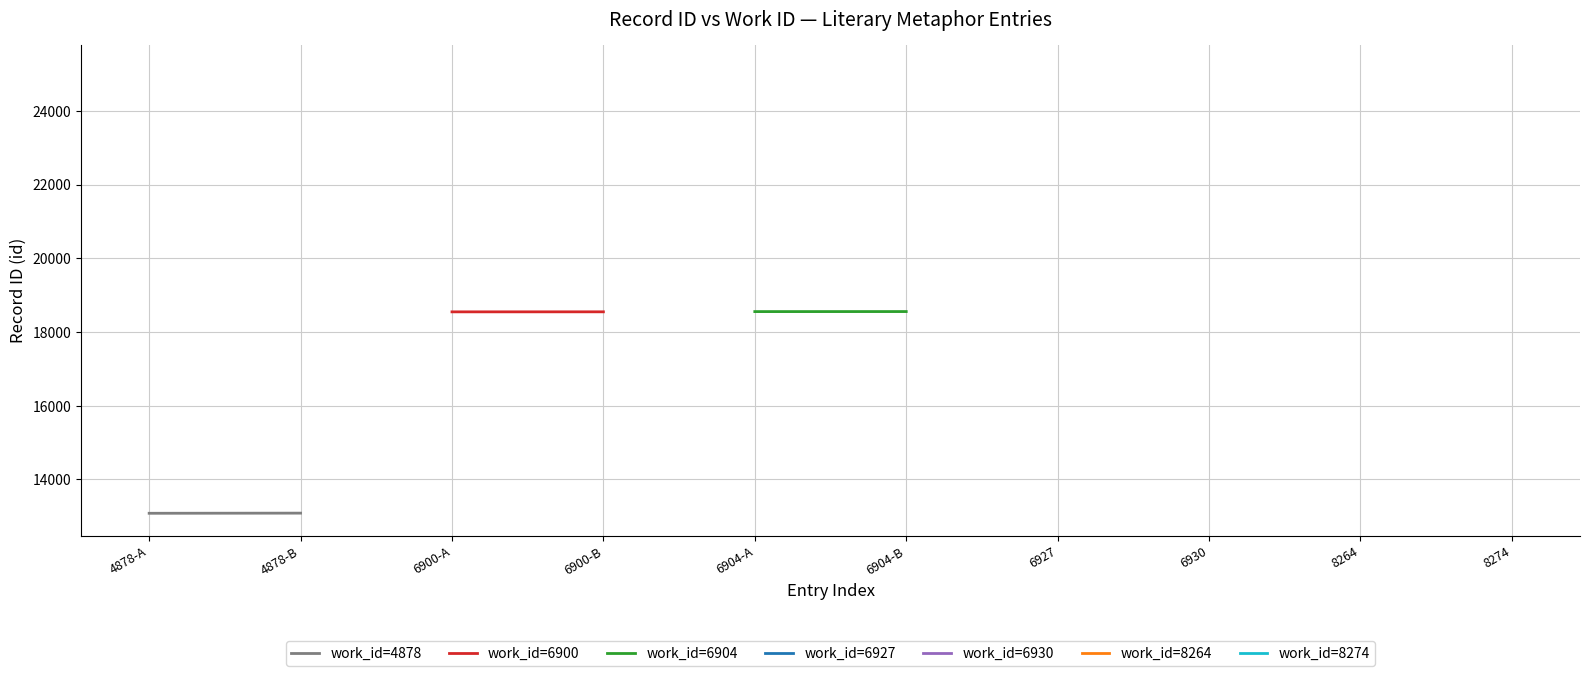

Which series has the widest spread of values?

work_id=4878